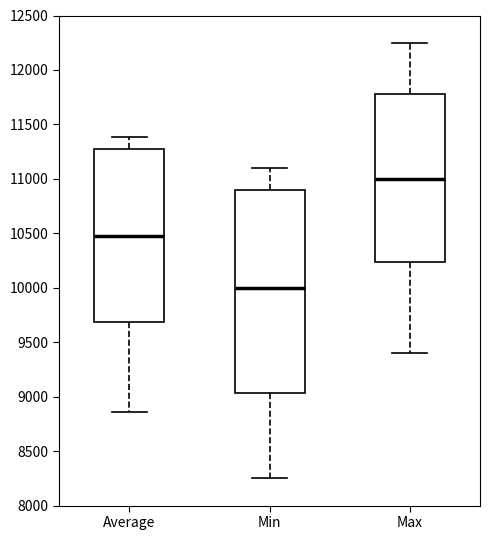

Which box's median line is the highest?

Max